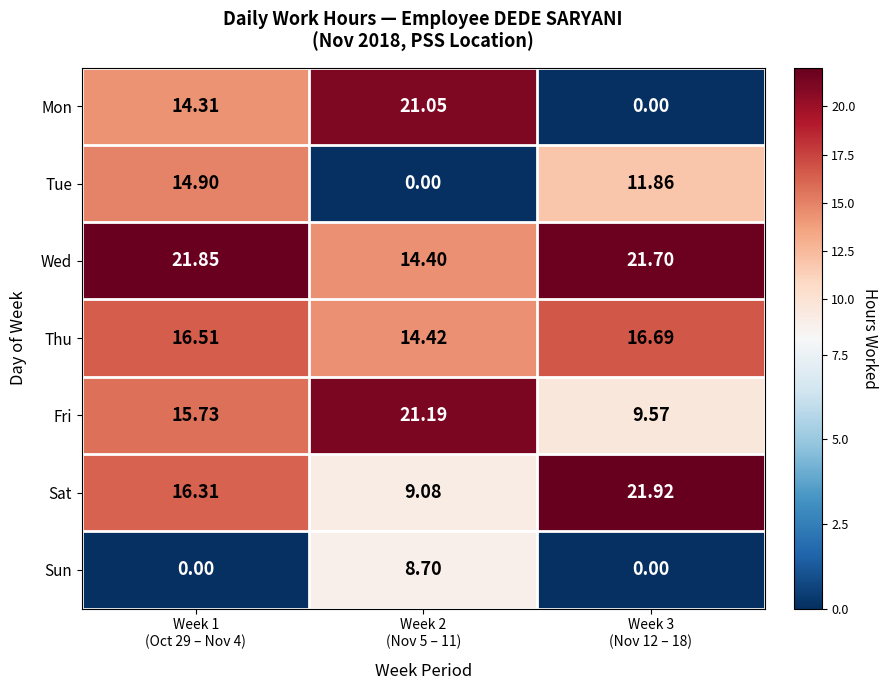

List the series in order of their peak value, highest first.

Sat, Wed, Fri, Mon, Thu, Tue, Sun